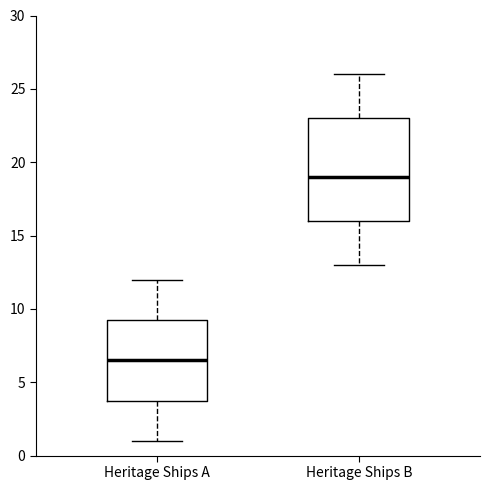

Reading left to right, transcribe this box plot: for each box, give where its median line is, the range the box spans, and where its two whiskers end, as read against the y-axis. The values are not printed on the chart, so give them approximately, as read against the axis.

Heritage Ships A: median 6.5, box 4.0 to 9.5, whiskers 1.0 to 12.0
Heritage Ships B: median 19.0, box 16.0 to 23.0, whiskers 13.0 to 26.0